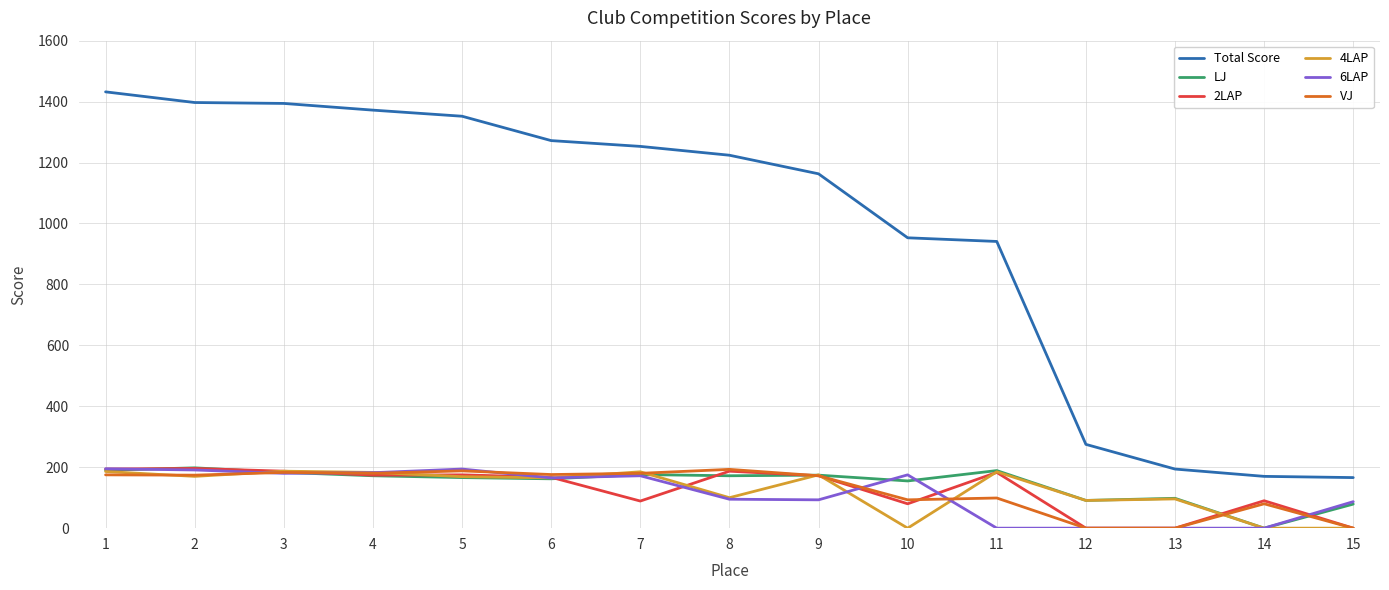

The value of Total Score at 10 is 953. True or false?

True